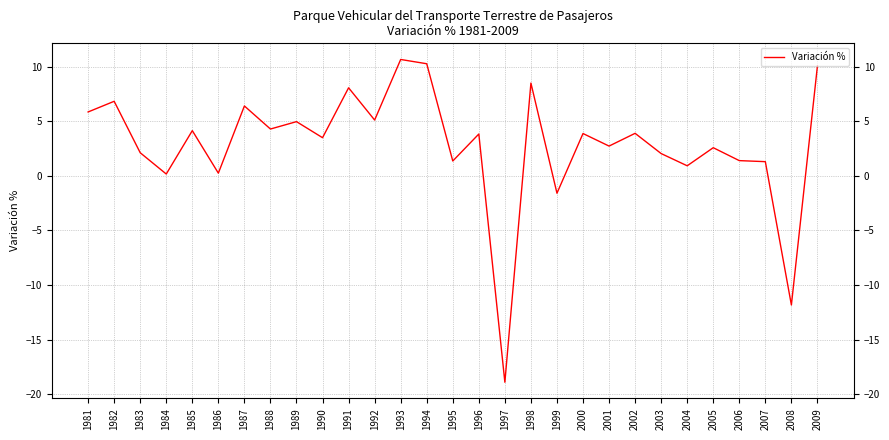

What is the ratio of the value at 2000 to the value at 2009?

0.4